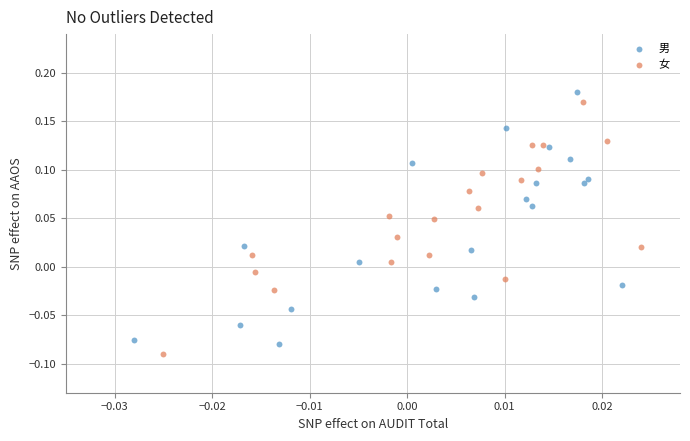

What are all the series names shown in the legend?

男, 女